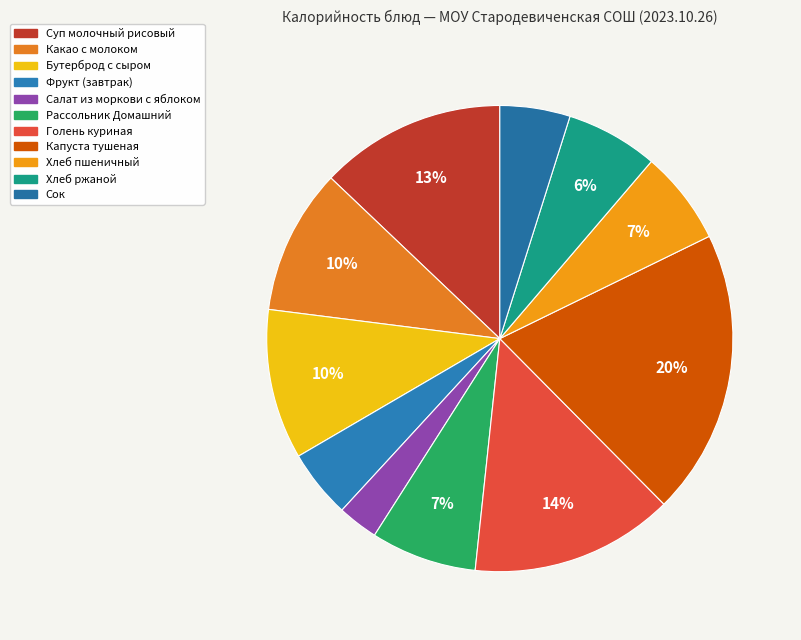

What percentage is the Хлеб пшеничный slice, to the nearest percent?

7%